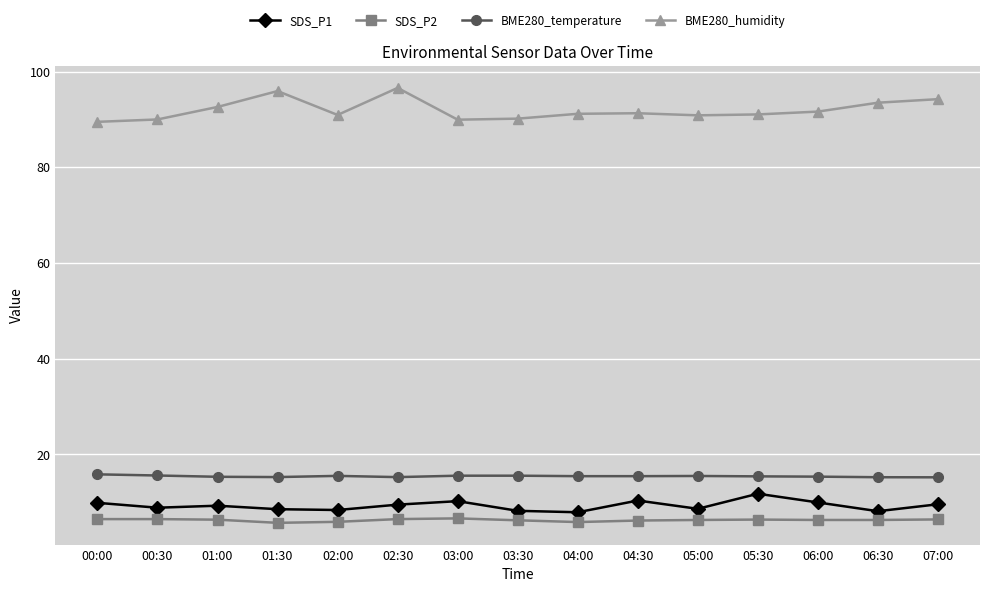

True or false: BME280_temperature has more than 0 points higher than both neighbors.

True